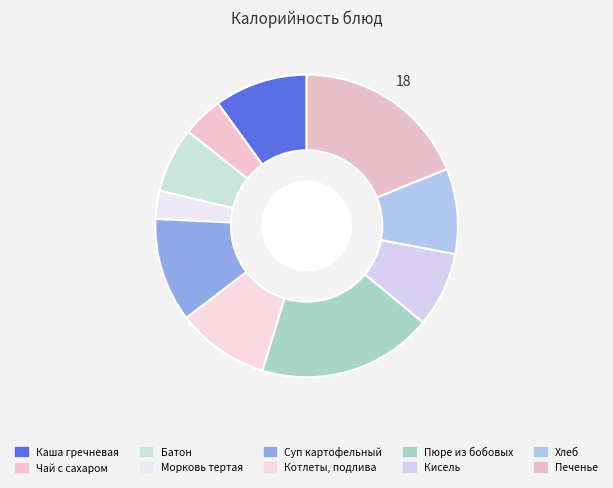

Is there a majority slice in this chart?

No